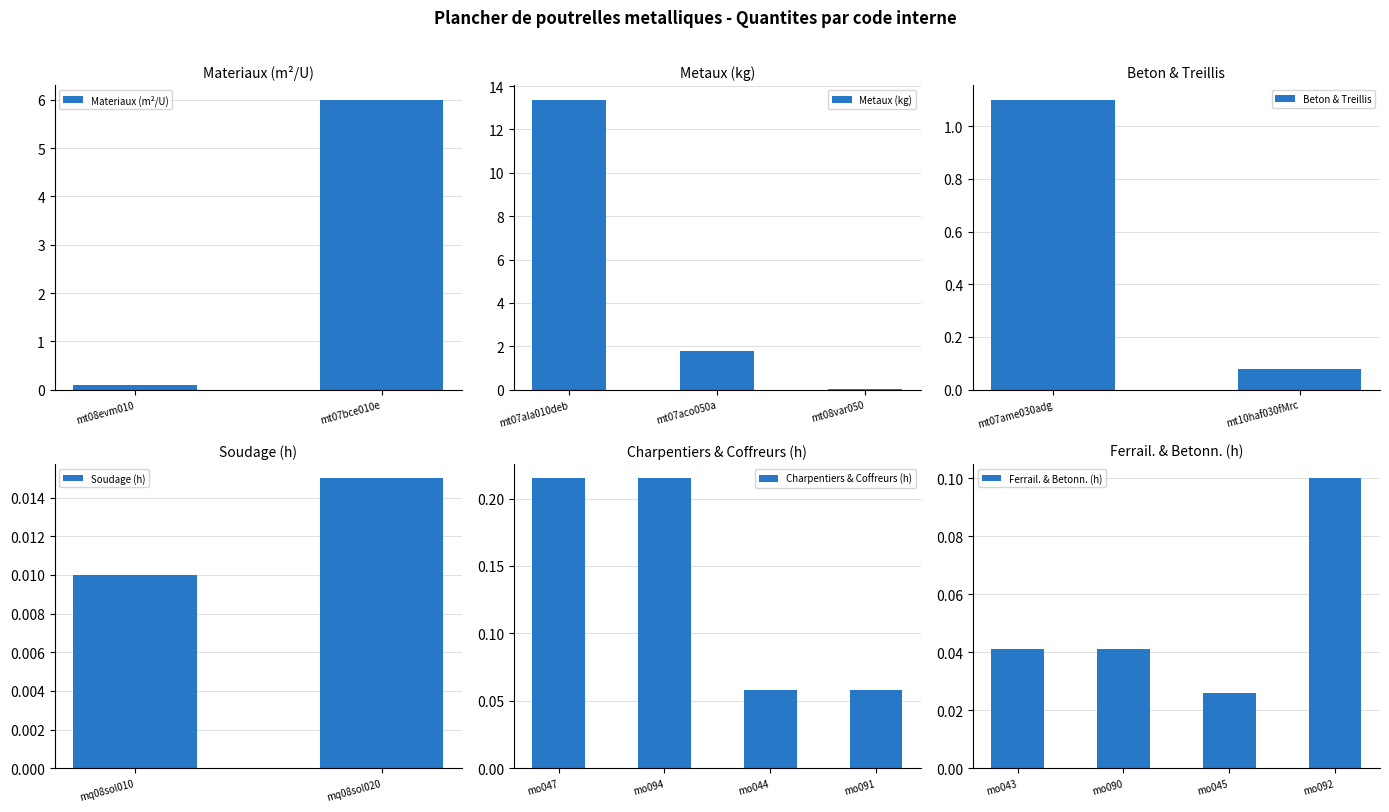

What is the label of the 11th bar from the left?

mo094